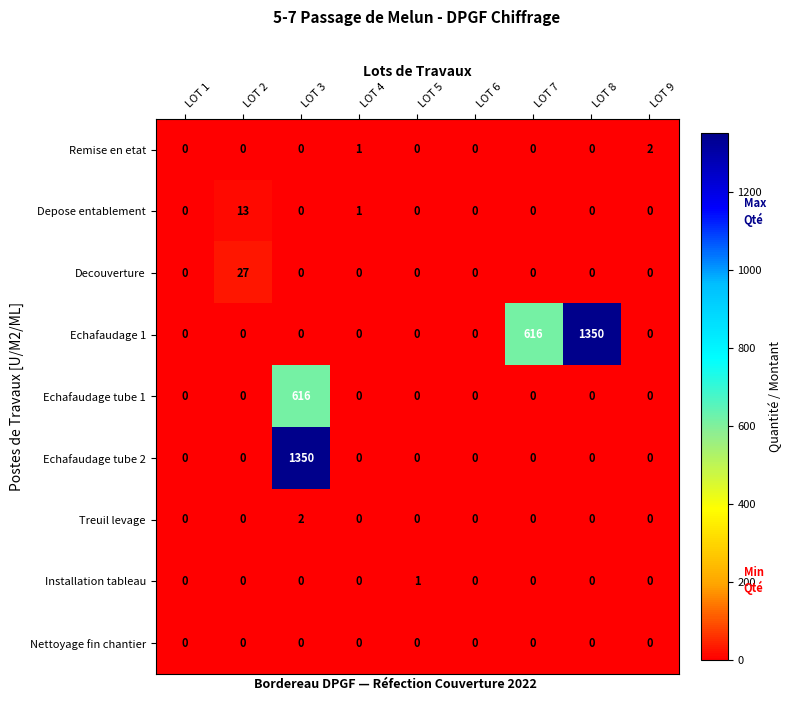

What is the spread (max minus min) of values at LOT 5?

1